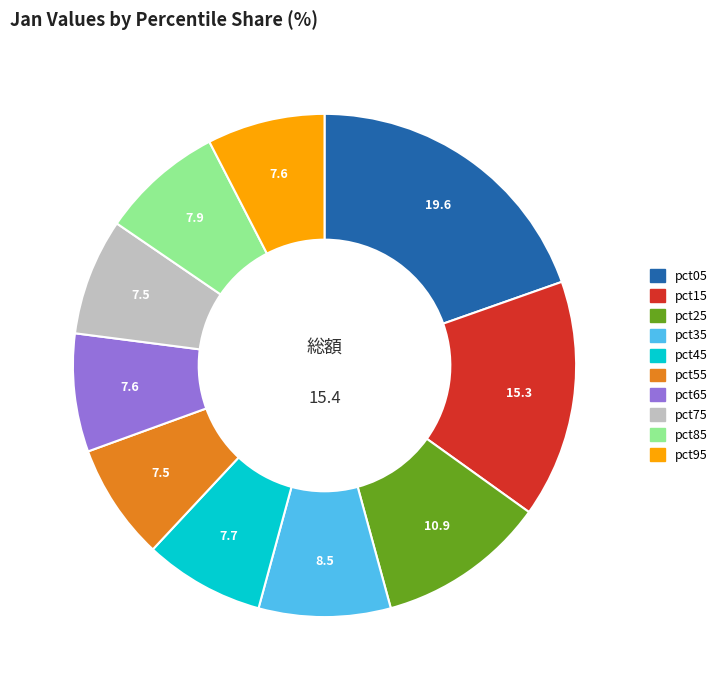

The pct25 slice represents 17% of the pie. True or false?

False